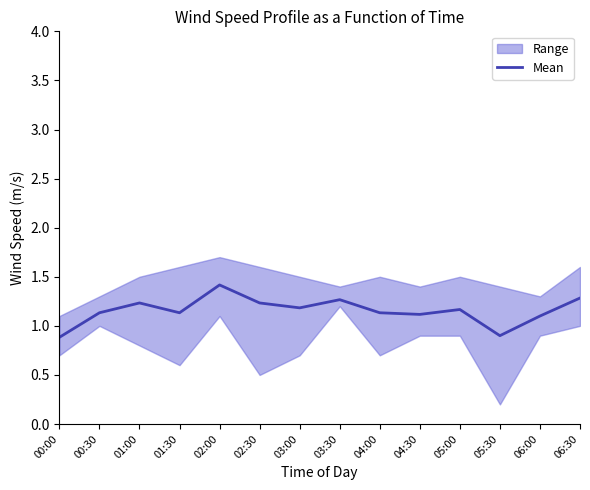

The chart shows a value of 1.2 at 01:00. True or false?

True